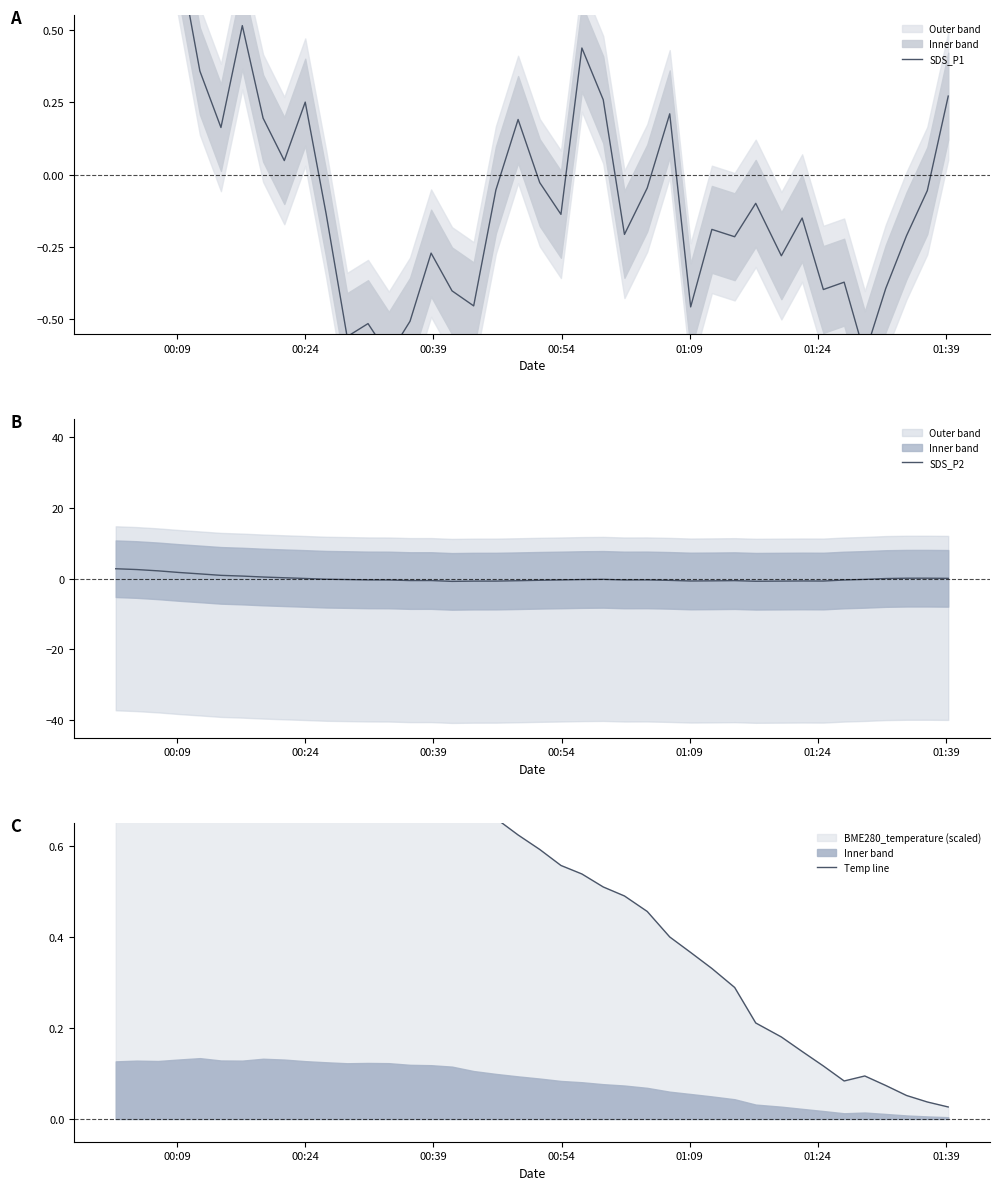

In Temp line, how many points are lower than both neighbors (excluding endpoints)?

4